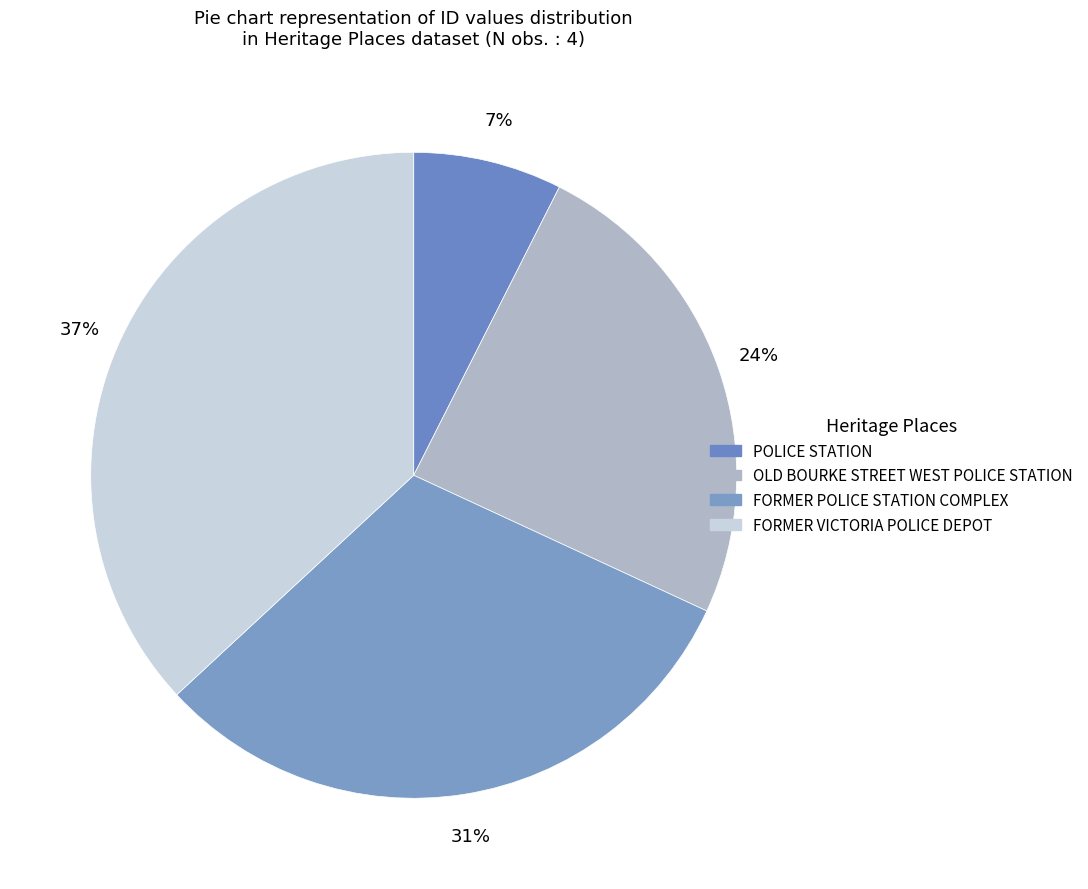

Rank the categories by value from lowest to highest.

POLICE STATION, OLD BOURKE STREET WEST POLICE STATION, FORMER POLICE STATION COMPLEX, FORMER VICTORIA POLICE DEPOT